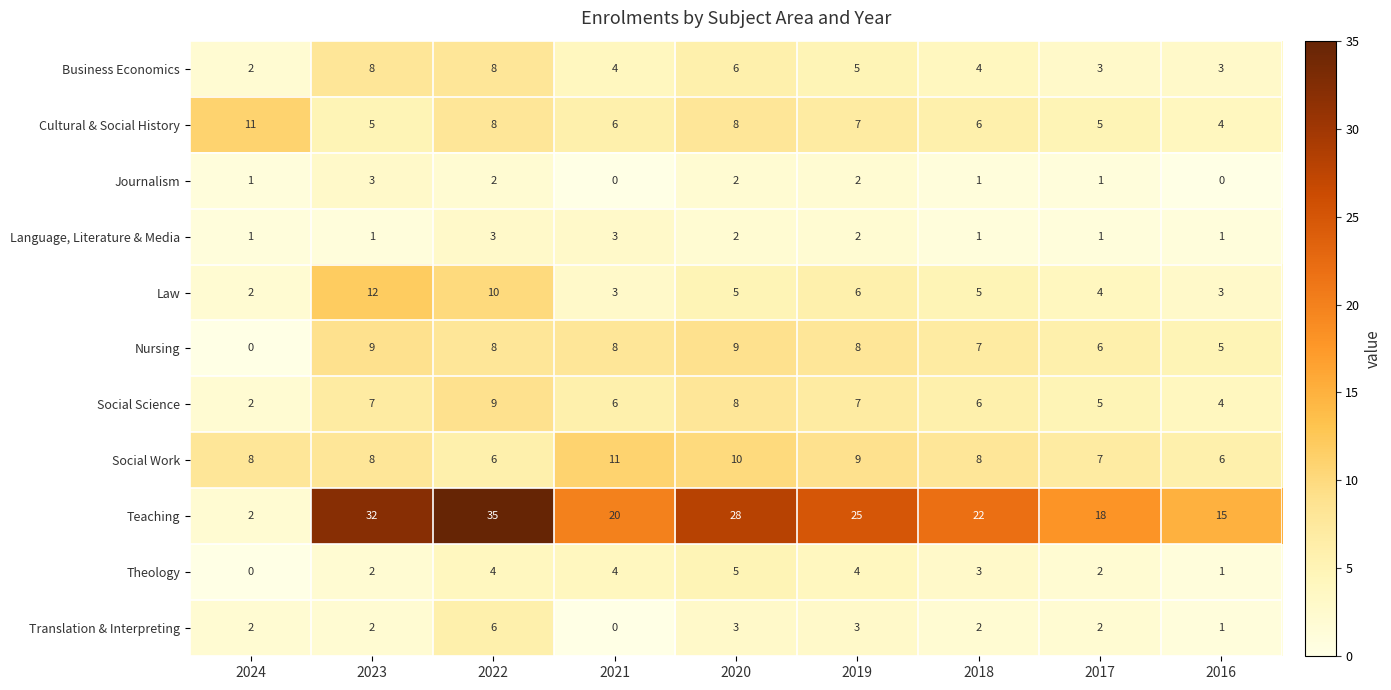

What is the total value across all series at 2018?

65